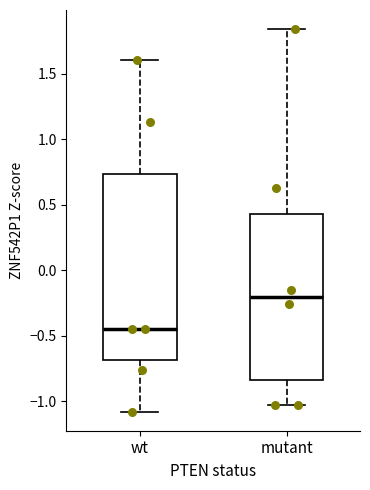

Where is the lower edge of the box for wt on the y-axis? The values are not printed on the chart, so give them approximately, as read against the axis.

-0.70